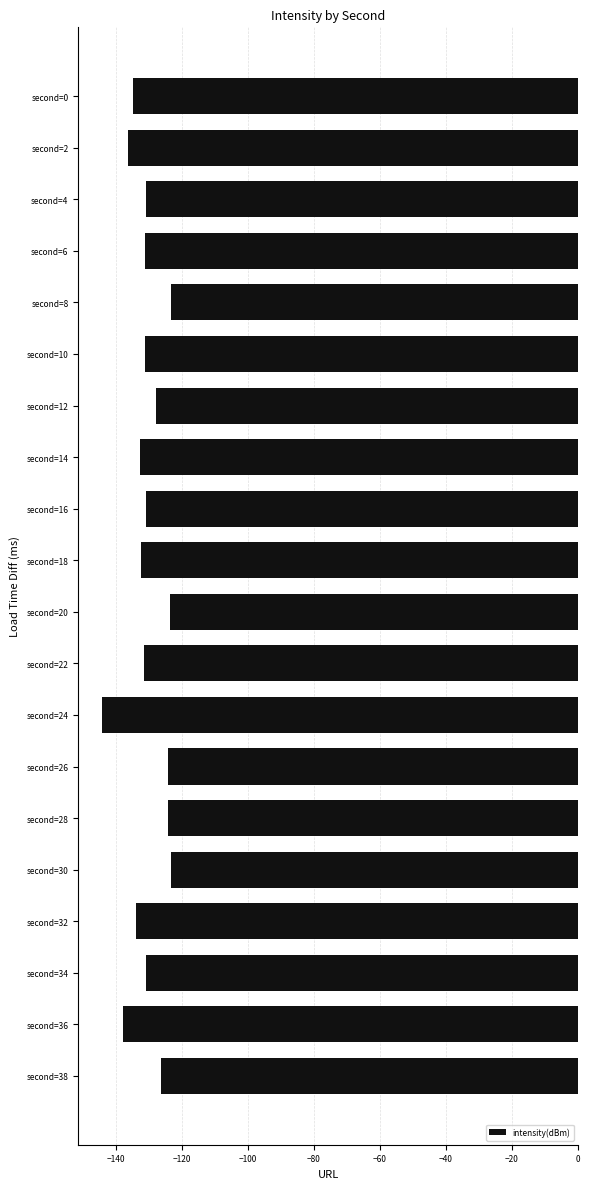

What is the value of the 11th bar from the top?

-123.6